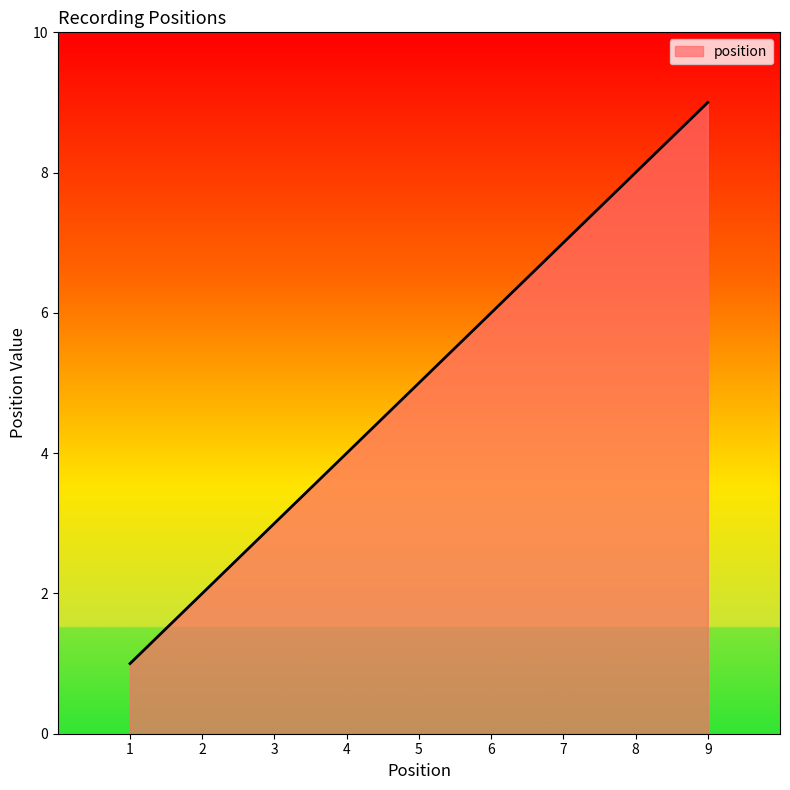

What is the difference between the maximum and minimum values?

8